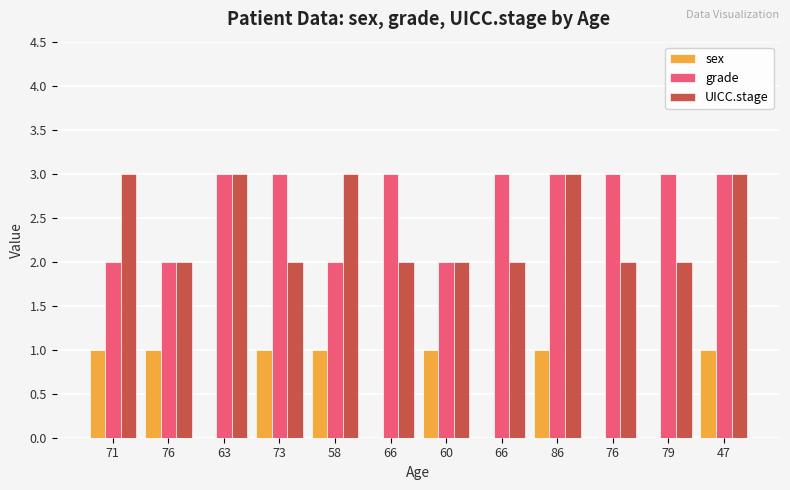

Reading left to right, list all the values displayed in this chart.

sex: 1	1	0	1	1	0	1	0	1	0	0	1
grade: 2	2	3	3	2	3	2	3	3	3	3	3
UICC.stage: 3	2	3	2	3	2	2	2	3	2	2	3